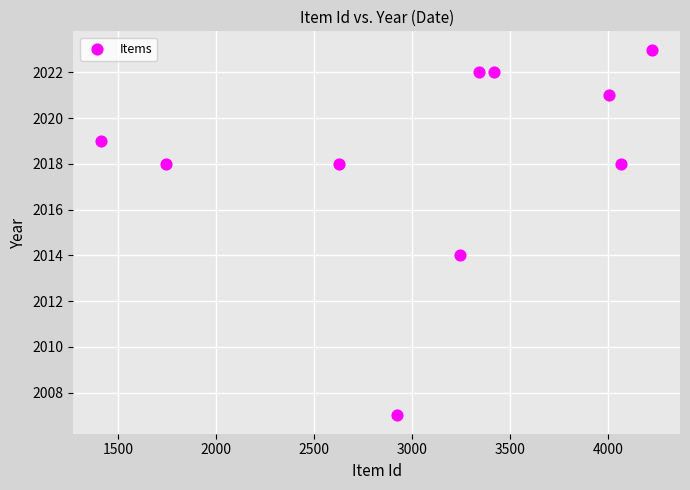

What Y value in the scatter plot is closest to 2015?

2014